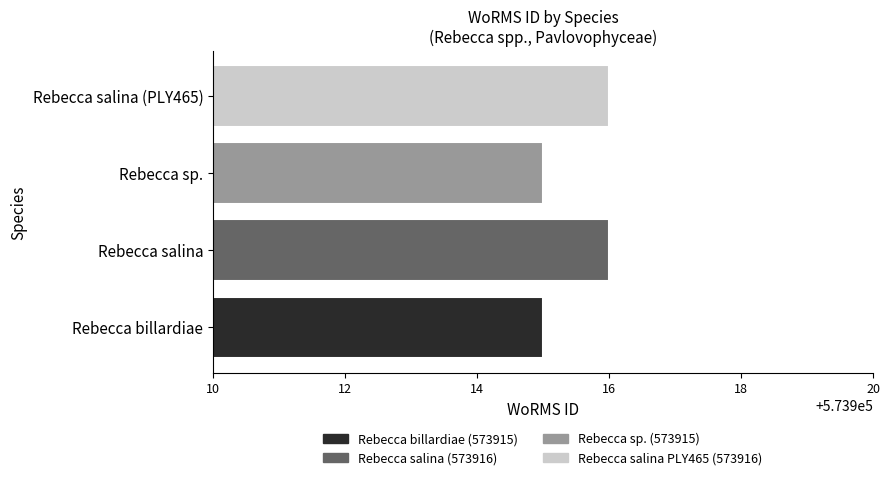

Does the chart contain stacked bars?

No